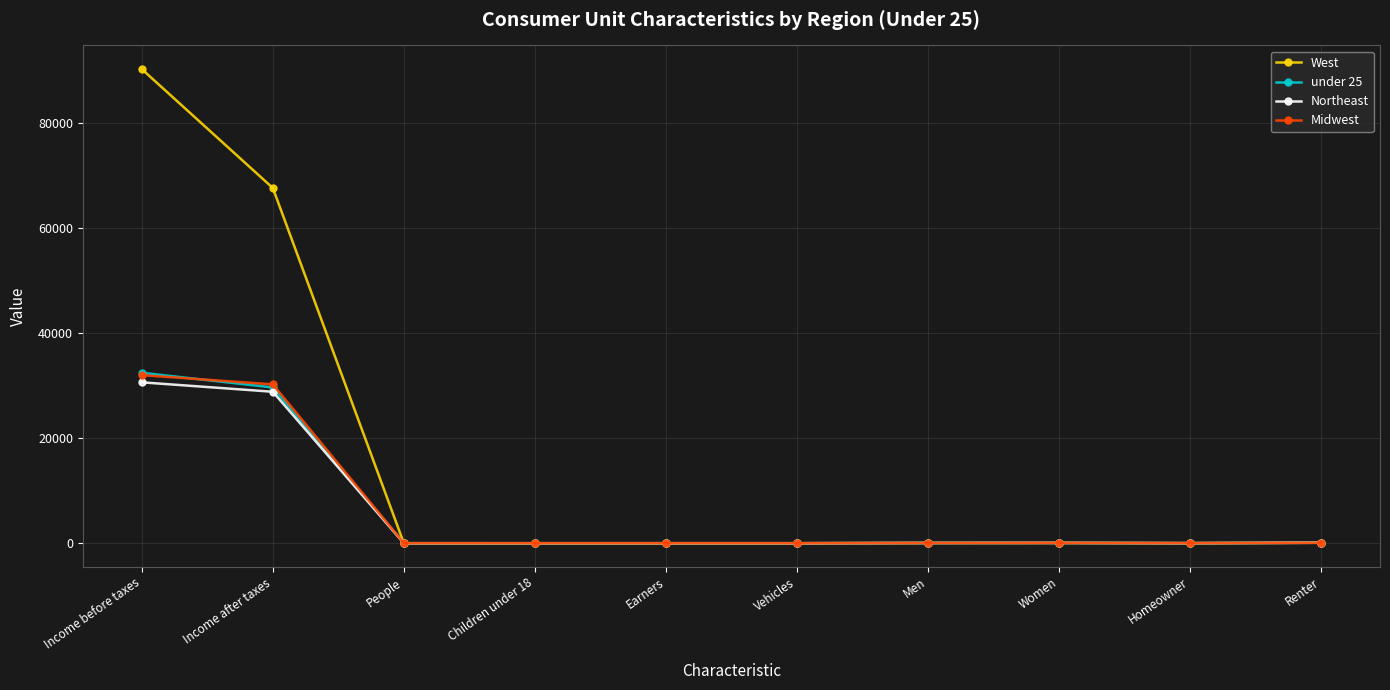

At which category is the sum across all series the highest?

Income before taxes